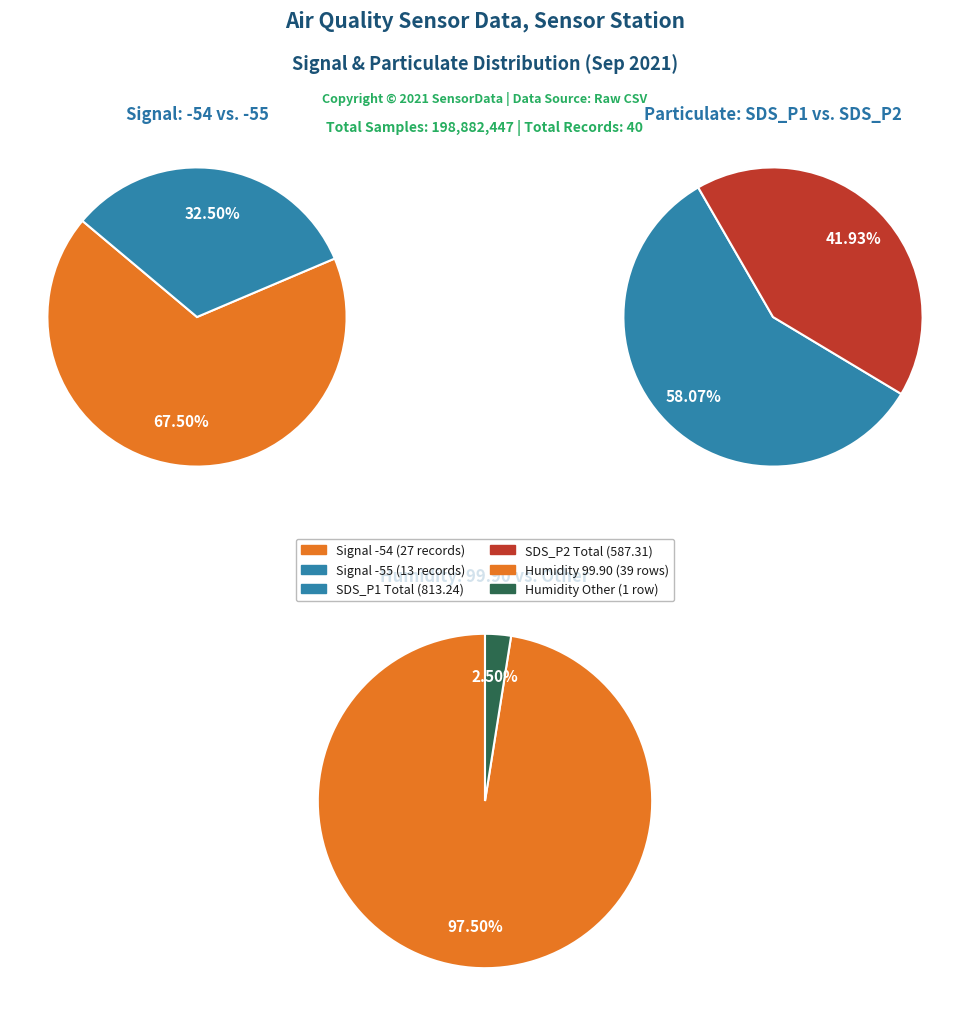

Which series has the widest spread of values?

SDS_P1